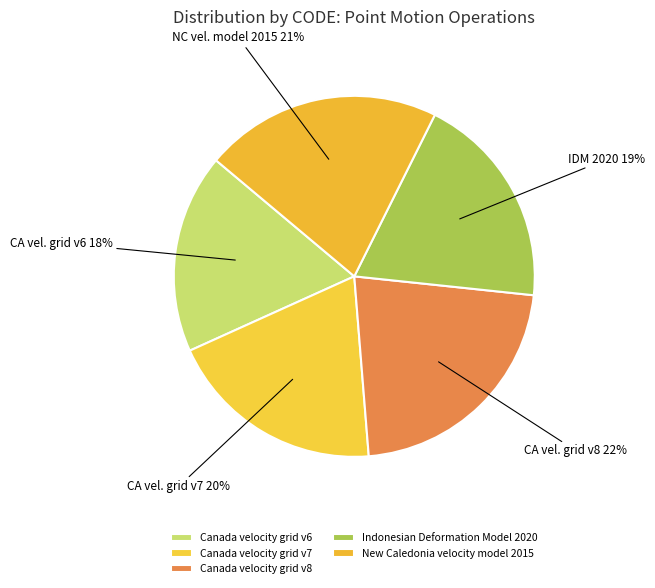

Does Canada velocity grid v8 account for over 50% of the chart?

No